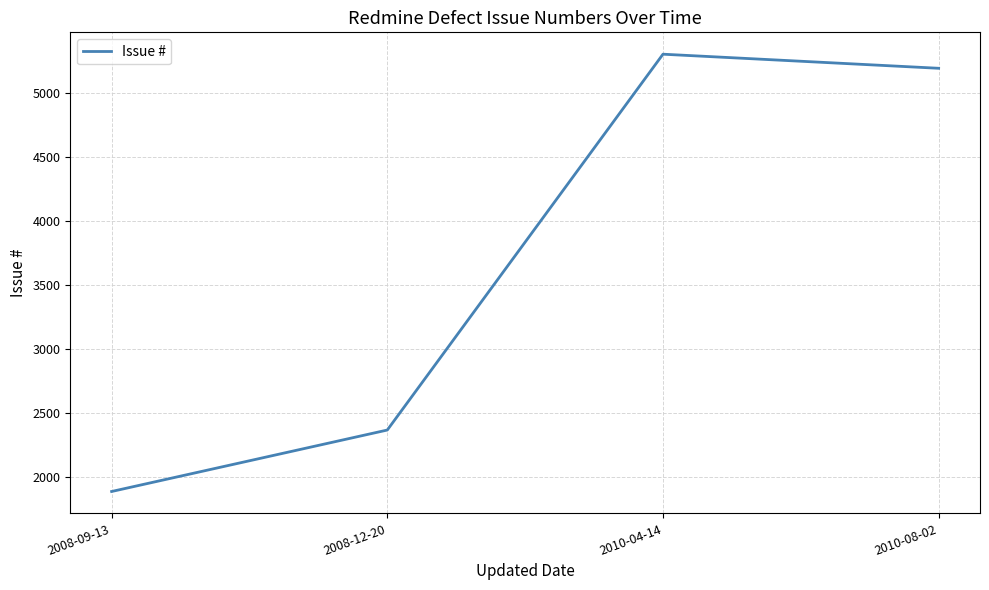

The value at 2010-04-14 is 2183. True or false?

False